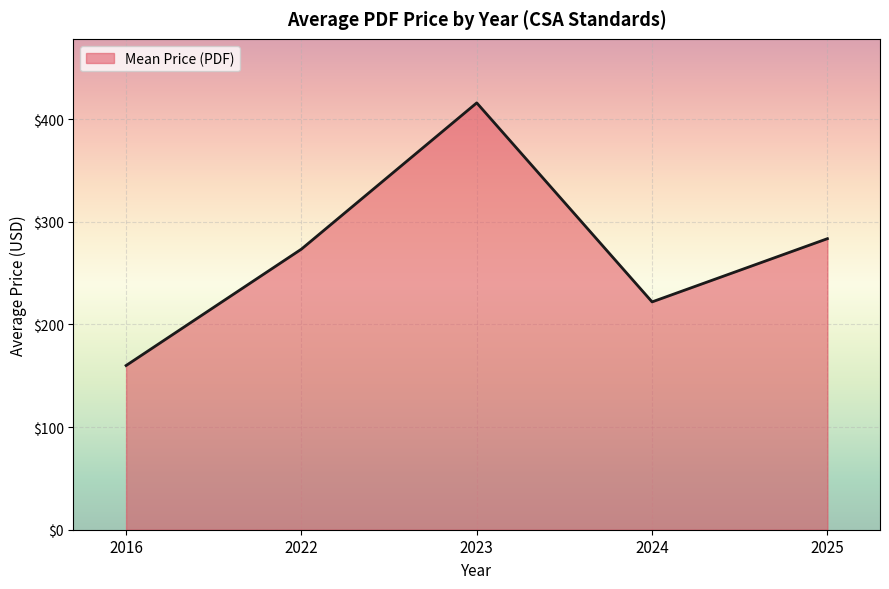

List the labels in order of value, smallest first.

2016, 2024, 2022, 2025, 2023